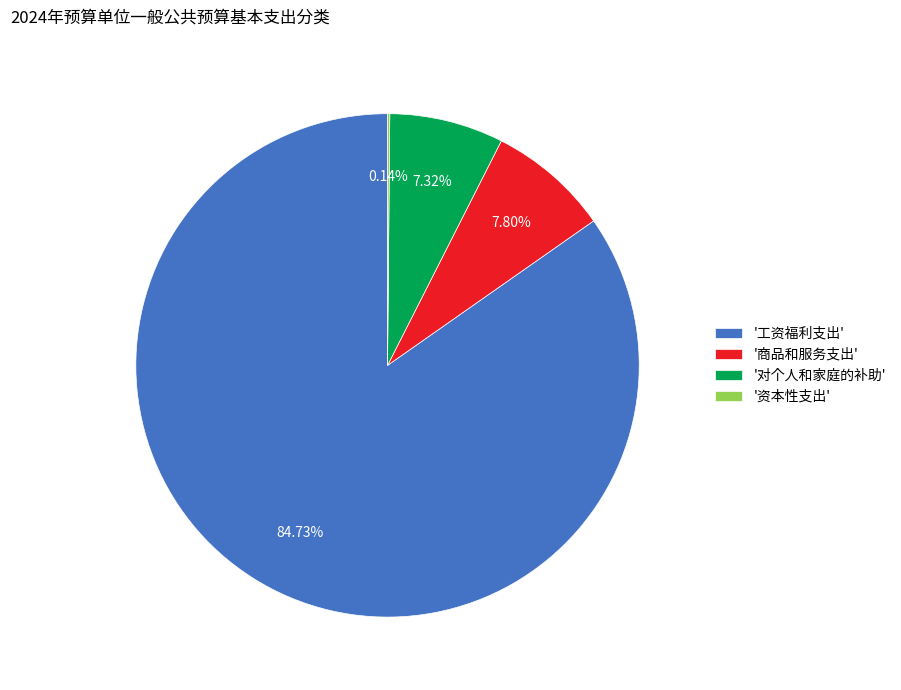

Is there a majority slice in this chart?

Yes